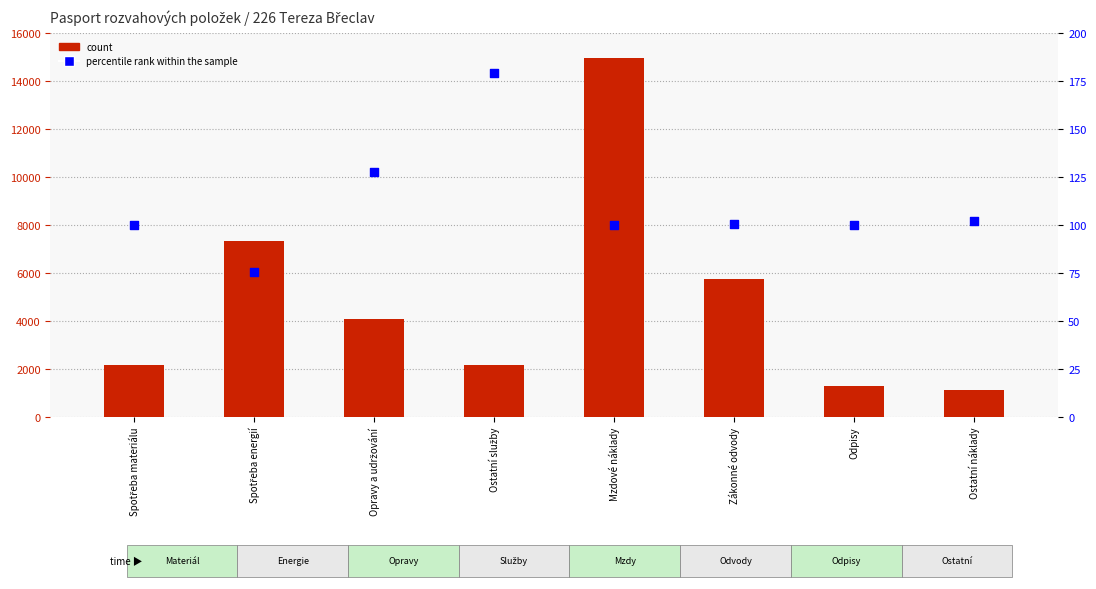

Which series has the largest total across all categories?

count